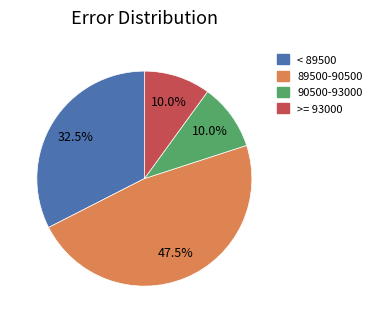

Count the number of slices in the pie.

4